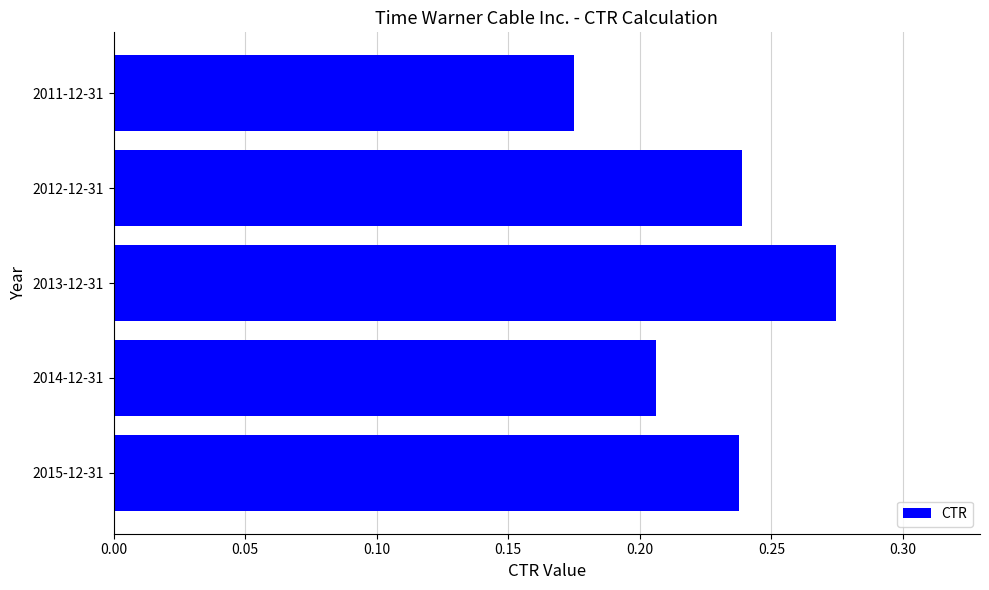

At which category does the chart reach its peak across all series?

2013-12-31